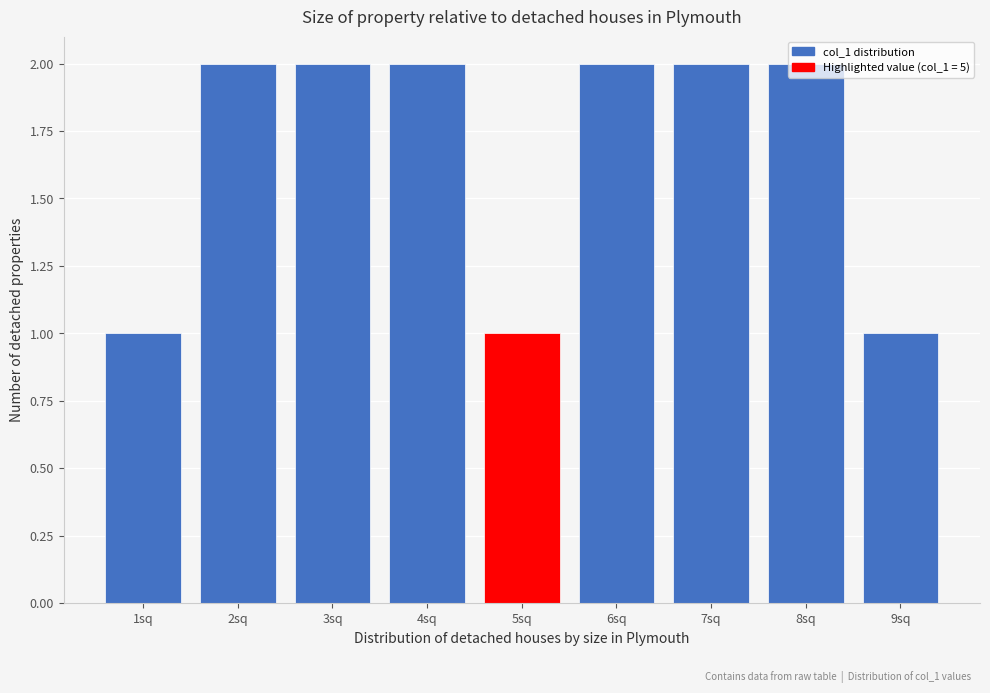

What is the value of the 5th bar from the left?

1